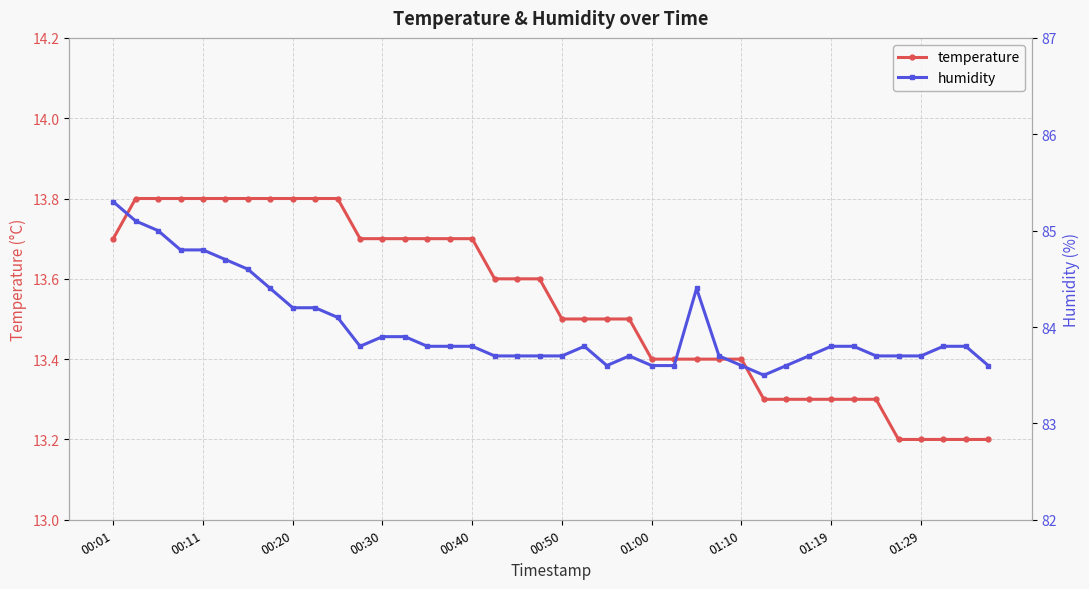

What are all the series names shown in the legend?

temperature, humidity